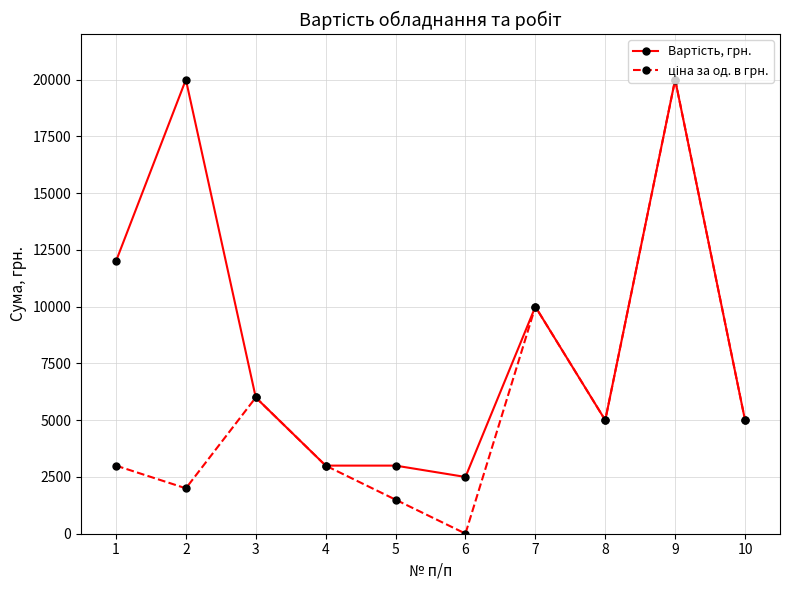

Does the chart have visible grid lines?

Yes